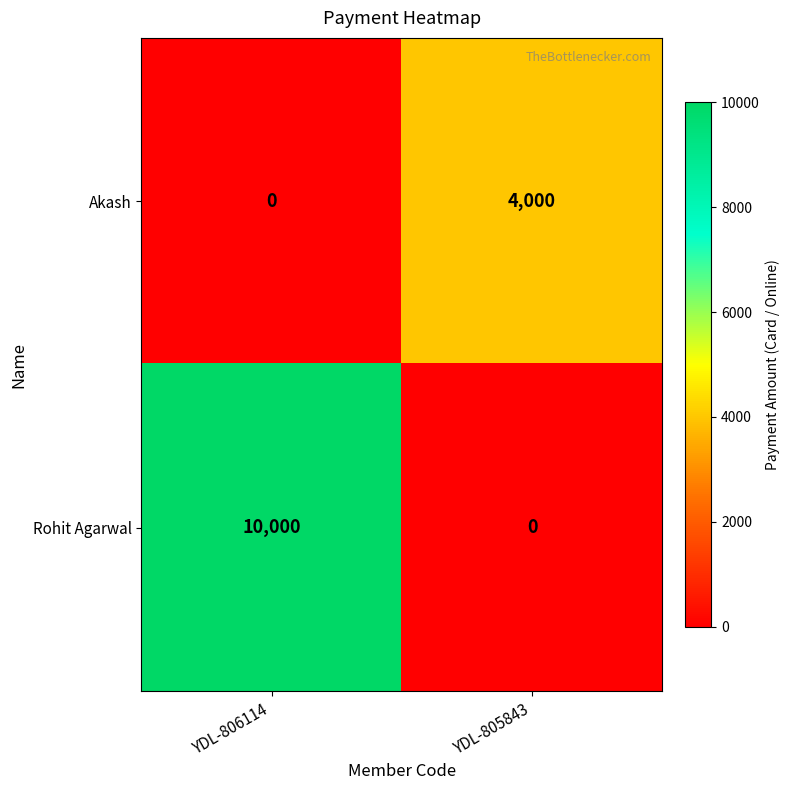

What is the maximum value for Akash?

4000